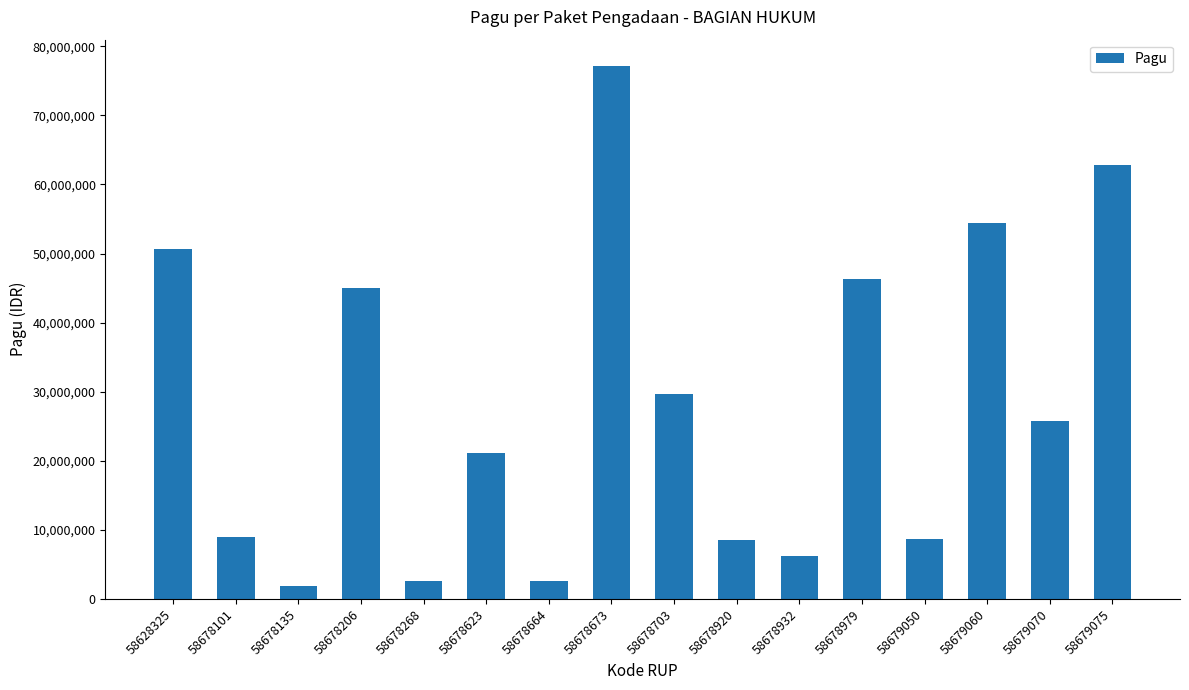

What is the smallest value displayed?

1894200